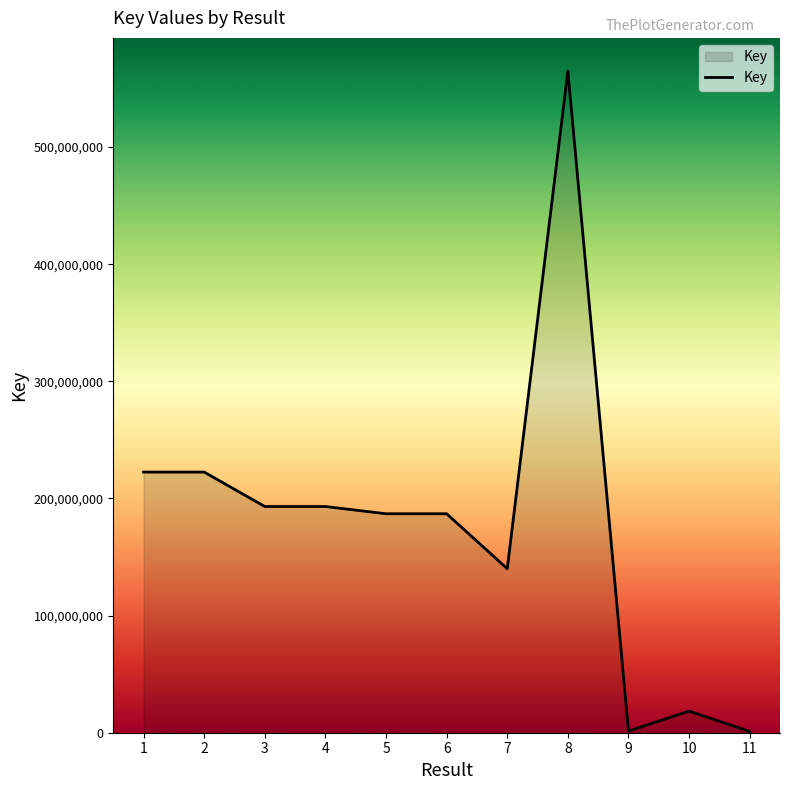

Is it true that the value at 8 is 368693397?

False